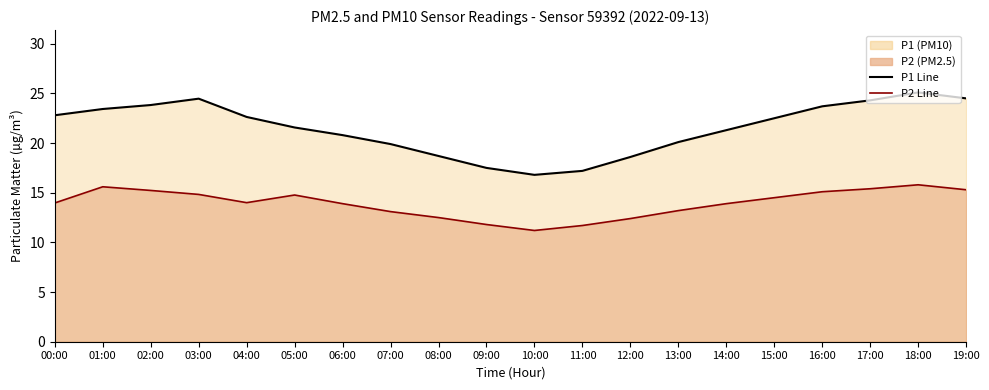

True or false: P2 Scenario and P1 Scenario cross at least once.

False